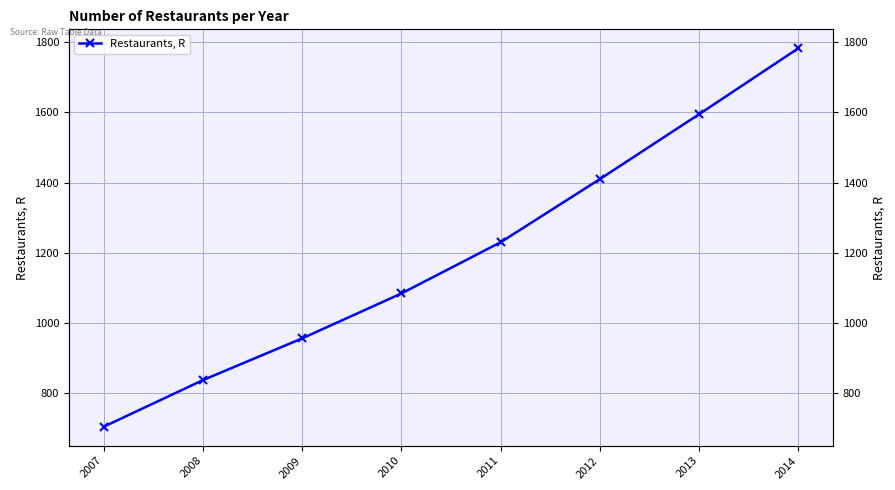

What is the difference between the second highest and minimum values?

891